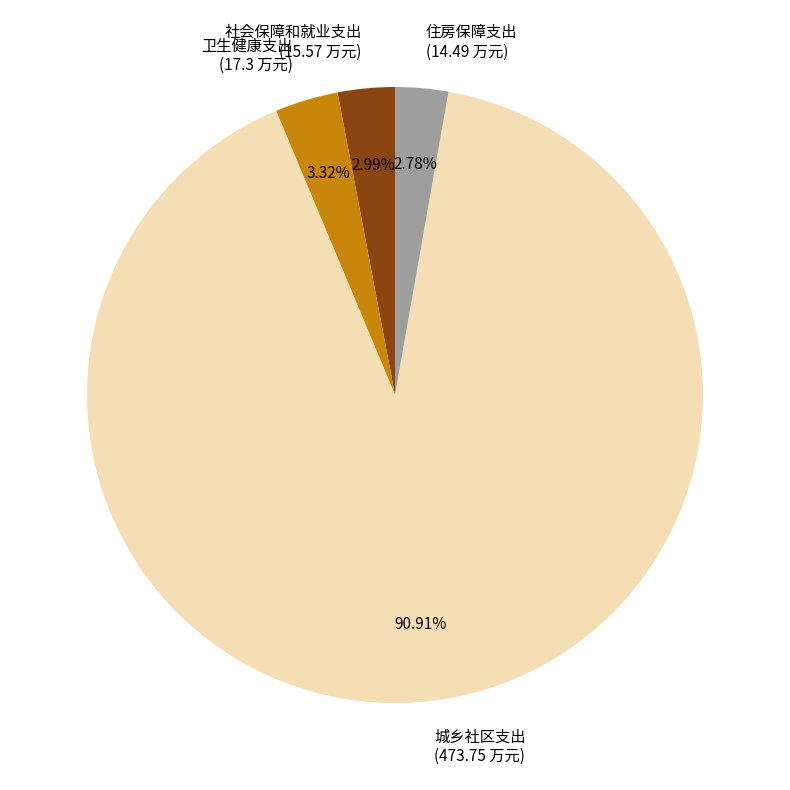

To the nearest percent, what portion does 社会保障和就业支出 represent?

3%